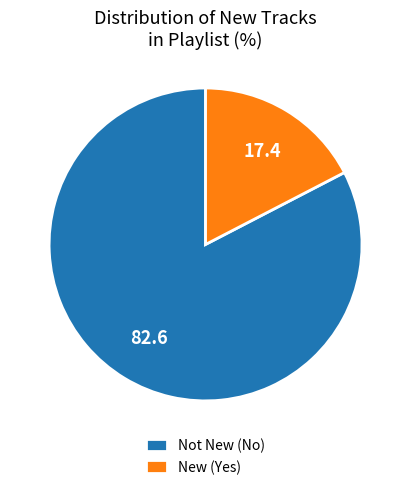

Is it true that Not New (No) is 91% of the pie?

False